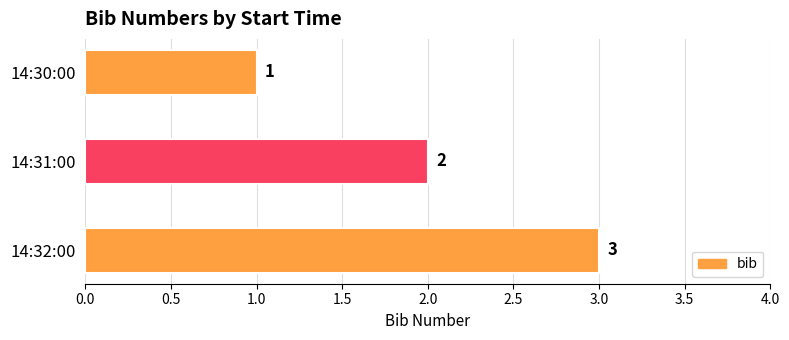

What is the smallest value displayed?

1